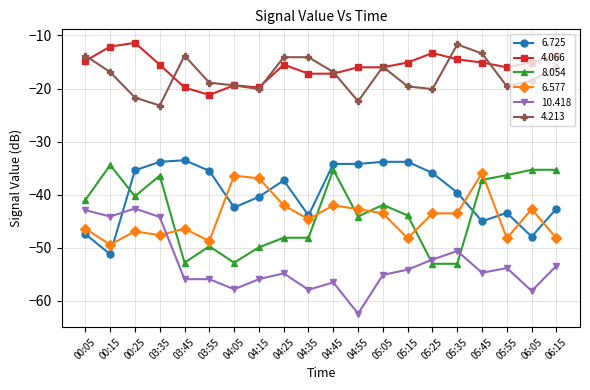

What is the spread (max minus min) of values at 03:45?

42.1